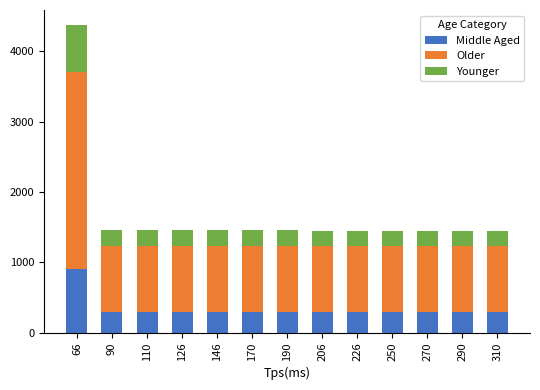

What is the highest value of the Middle Aged series?

903.0